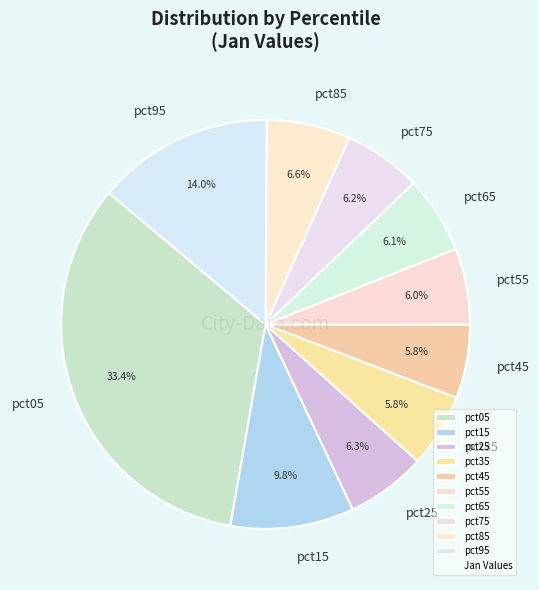

Which category has the biggest portion of the pie?

pct05